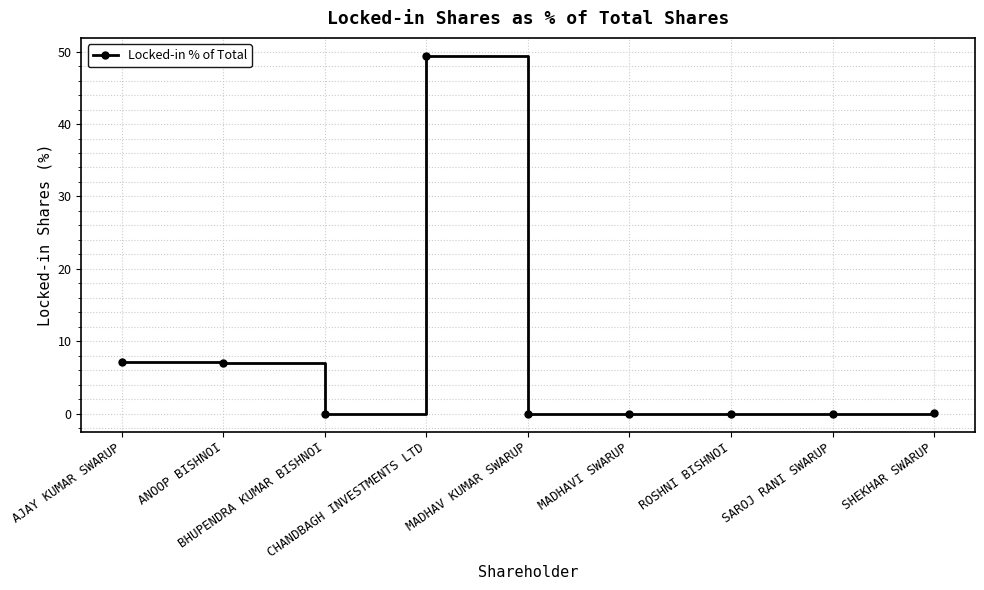

What is the maximum value shown in the chart?

49.4